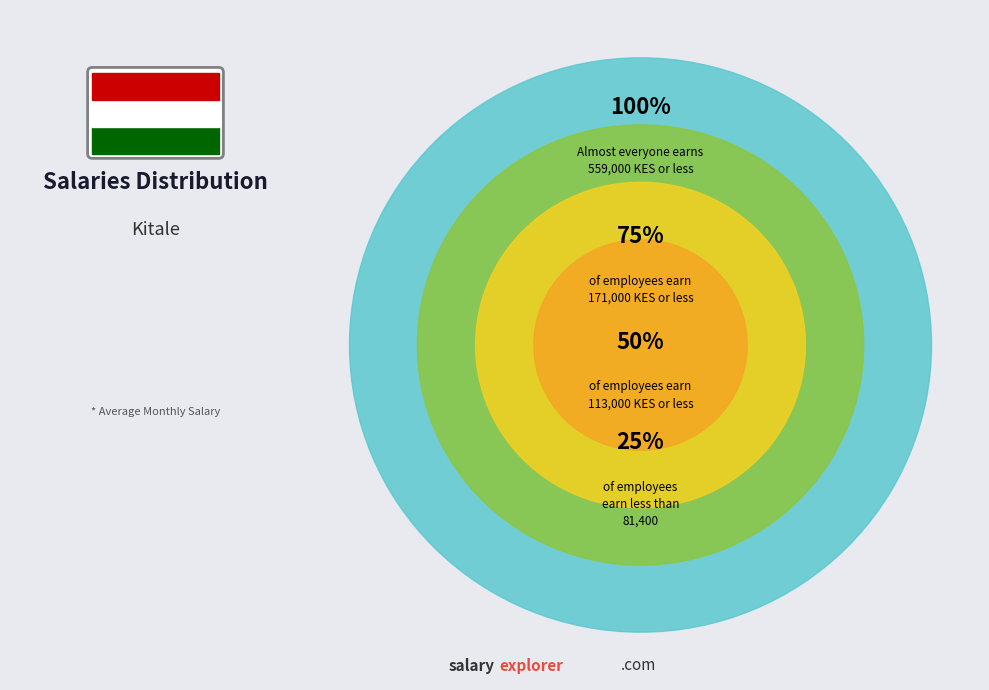

Is there a majority slice in this chart?

No